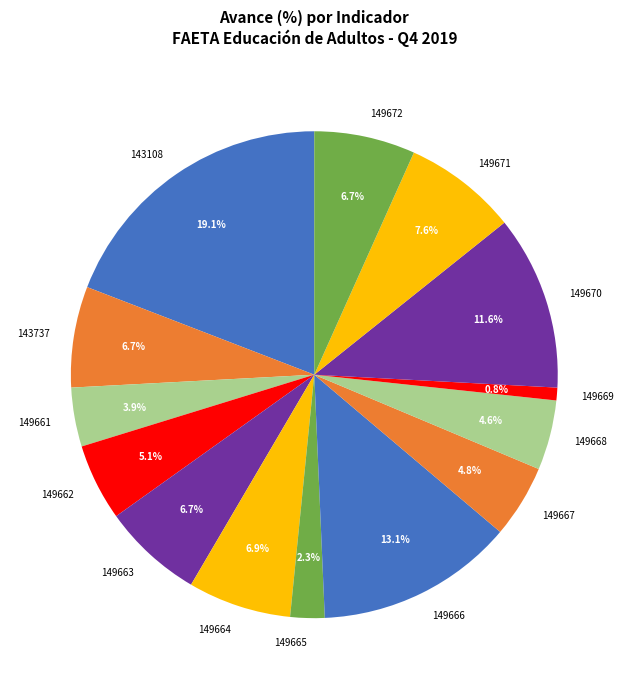

Does any single category account for the majority?

No